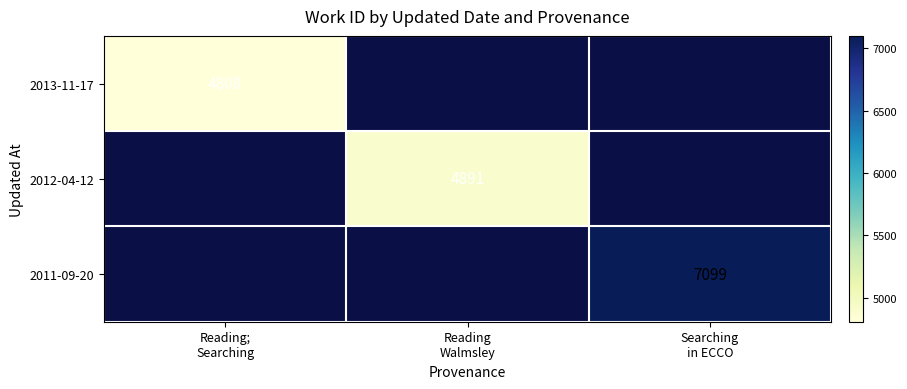

Which category has the lowest value across all series?

Reading;
Searching